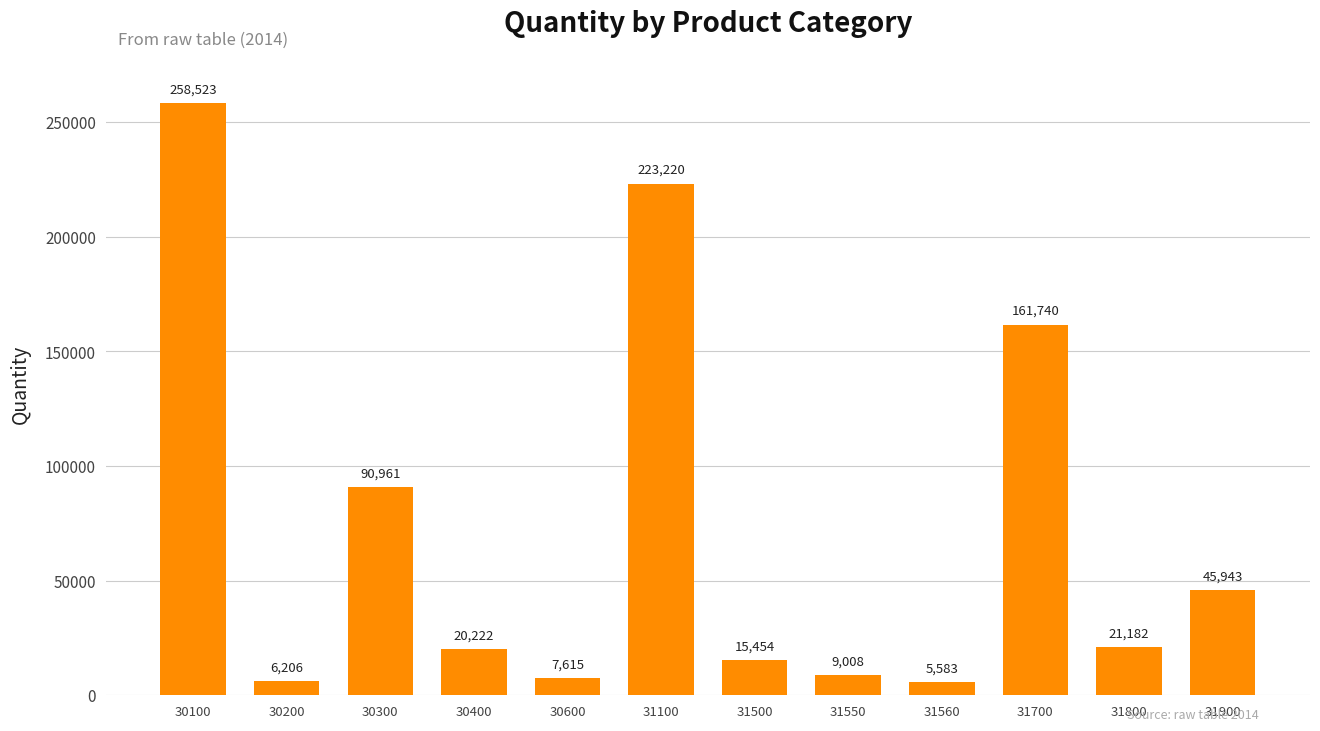

What is the value of the 8th bar from the left?

9008